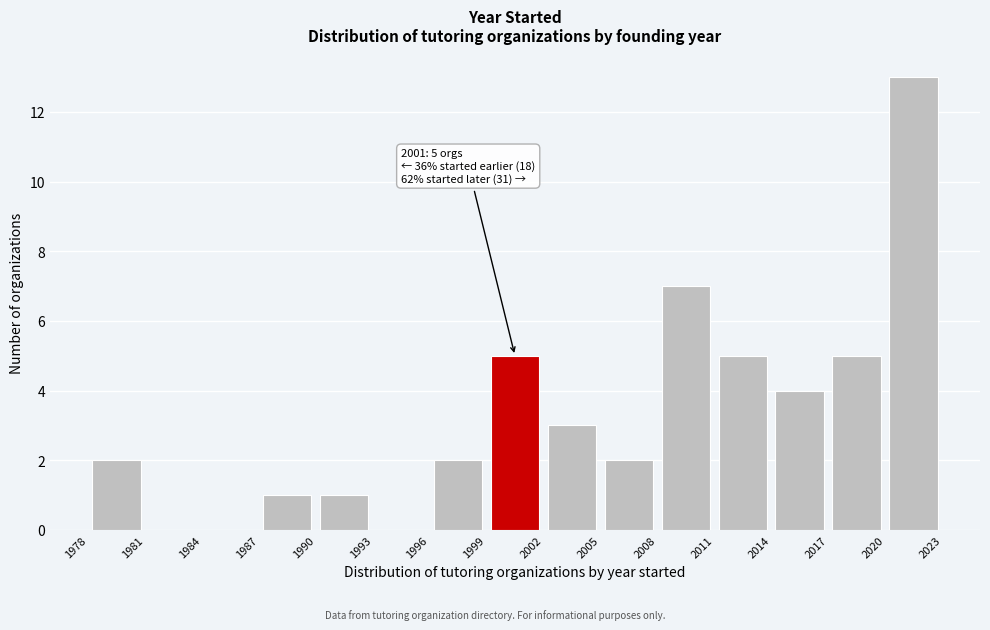

Over which range of the x-axis is the bar tallest?

2020 to 2023